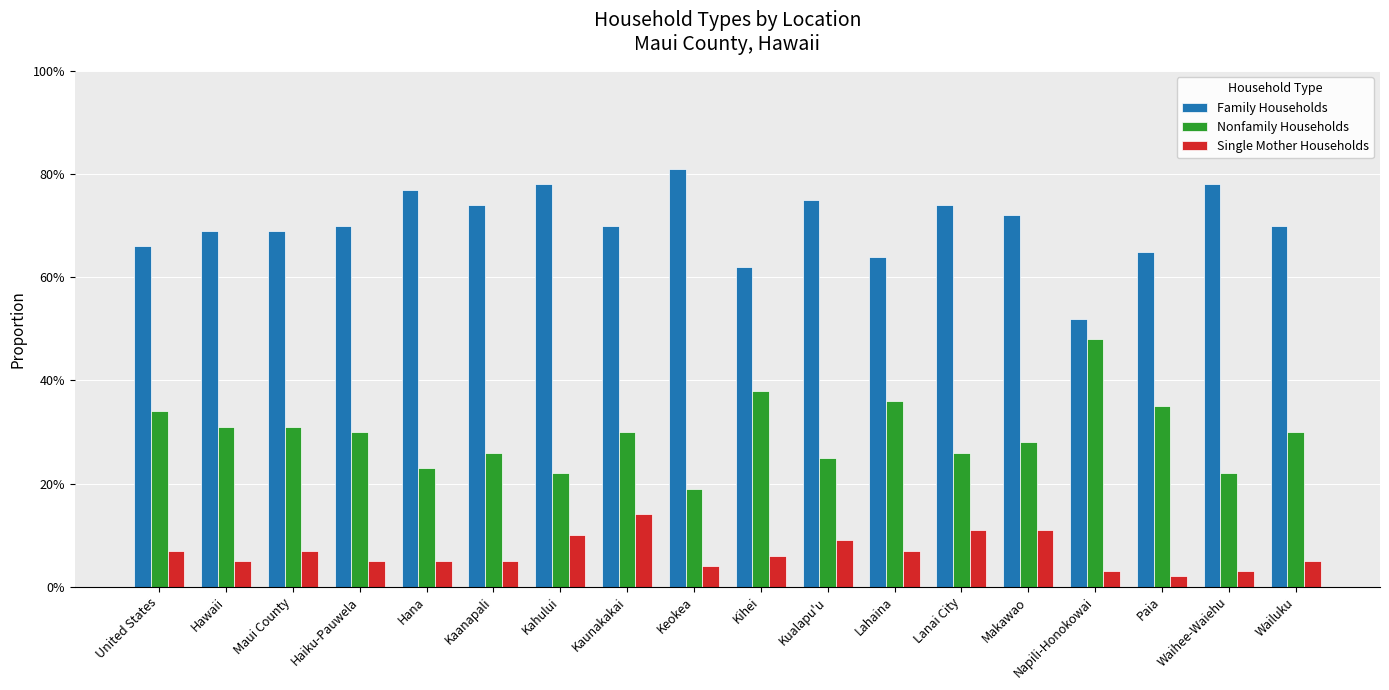

What is the difference between the maximum and minimum values in the Family Households series?

0.3